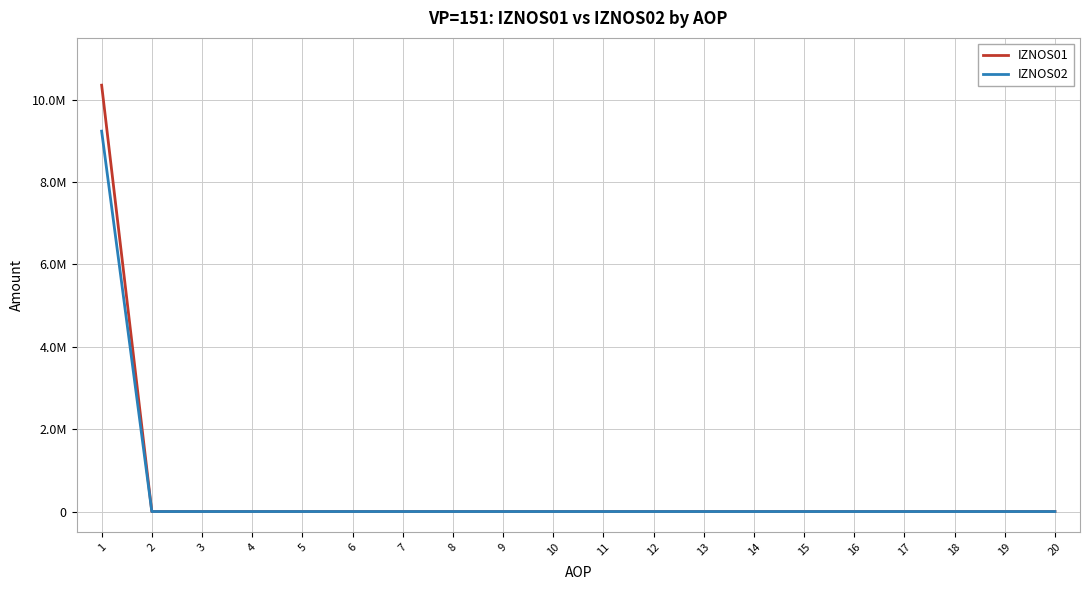

At how many categories does at least one series exceed 4395531?

1